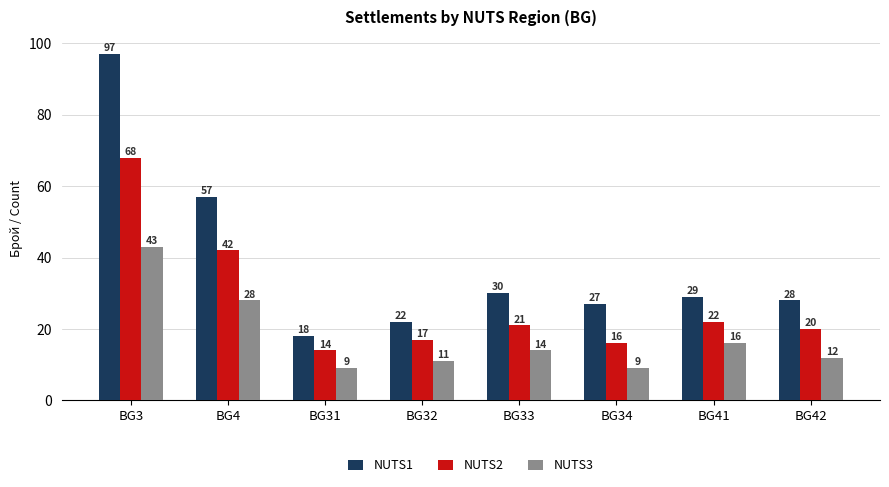

How many data points in NUTS1 are less than 29?

4